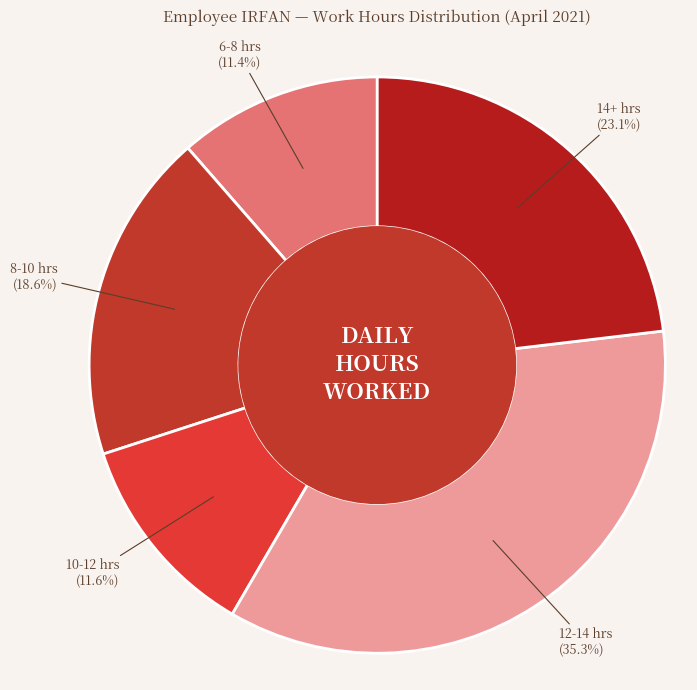

To the nearest percent, what is the average slice percentage?

20%